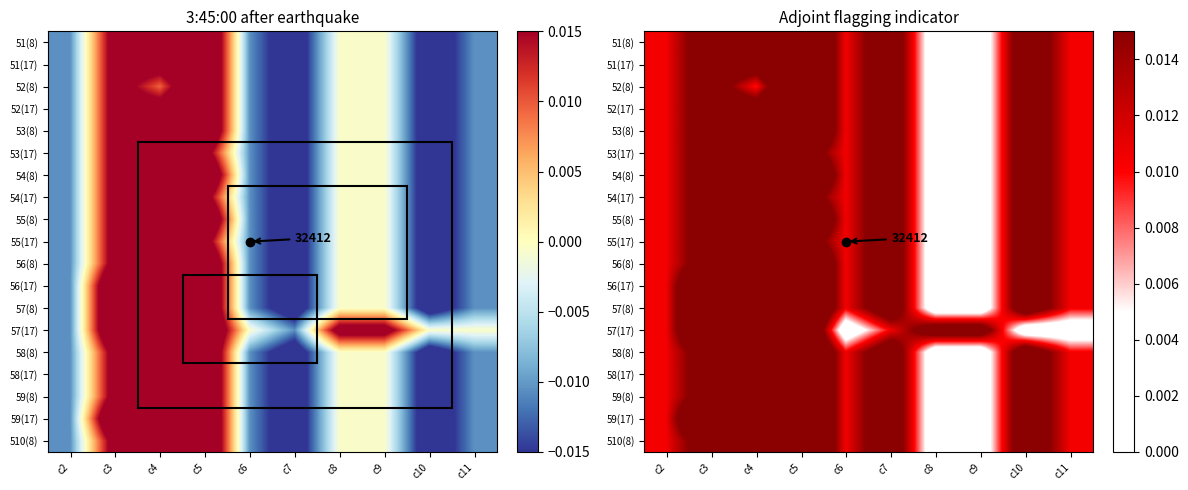

Is the value of 59(17) at c3 greater than the value of 55(17) at c7?

Yes